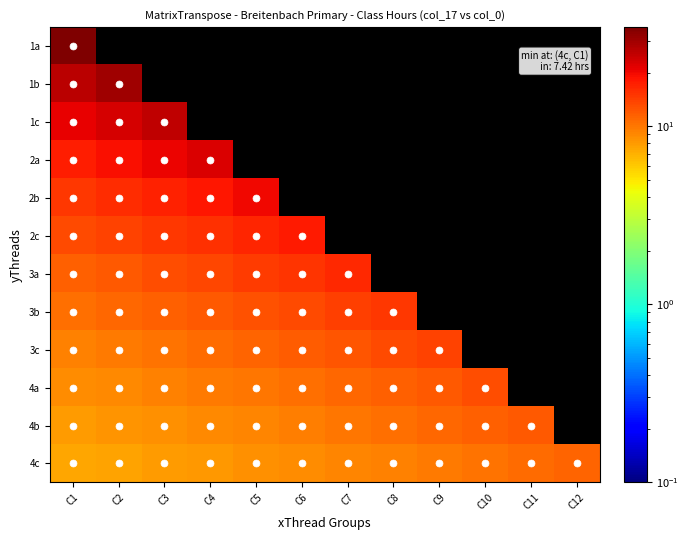

At which label is 4c closest to 9?

C7